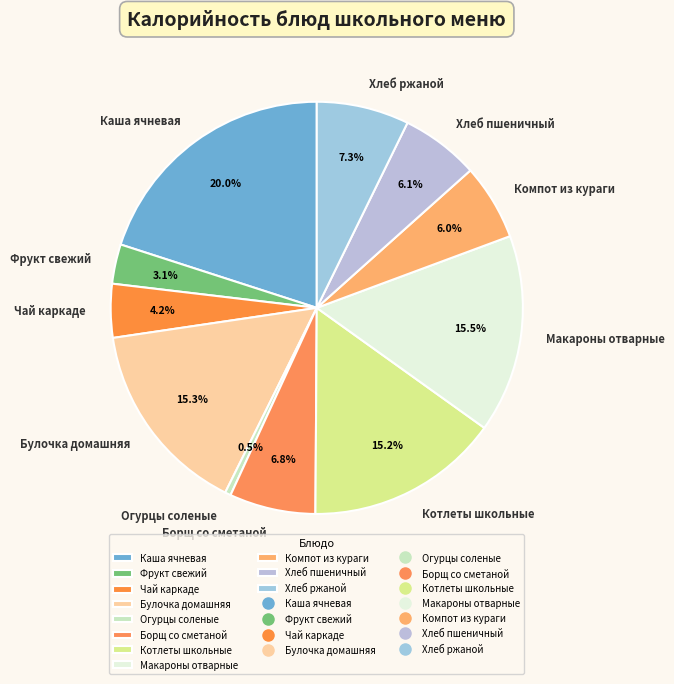

To the nearest percent, what is the average slice percentage?

9%